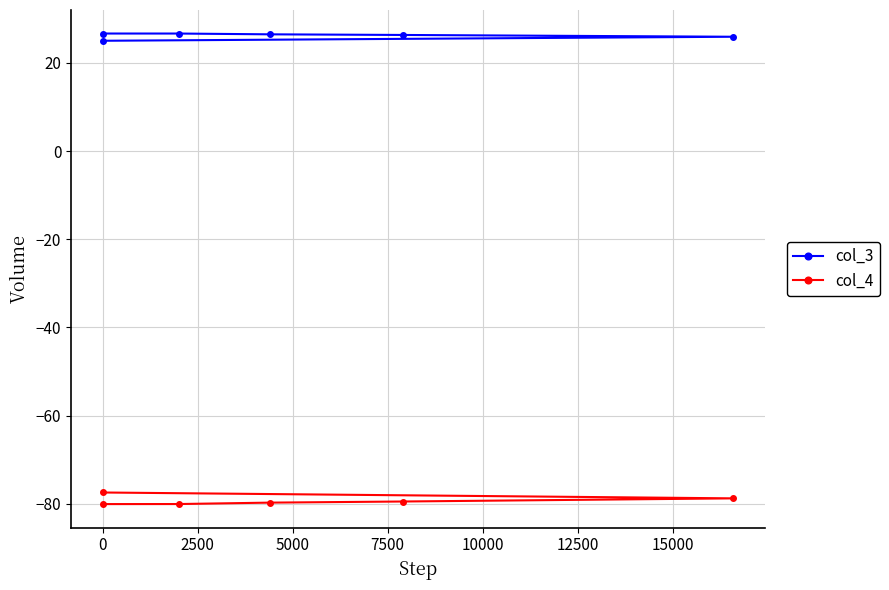

What is the difference between the col_4 values at 0 and 2500?

0.7